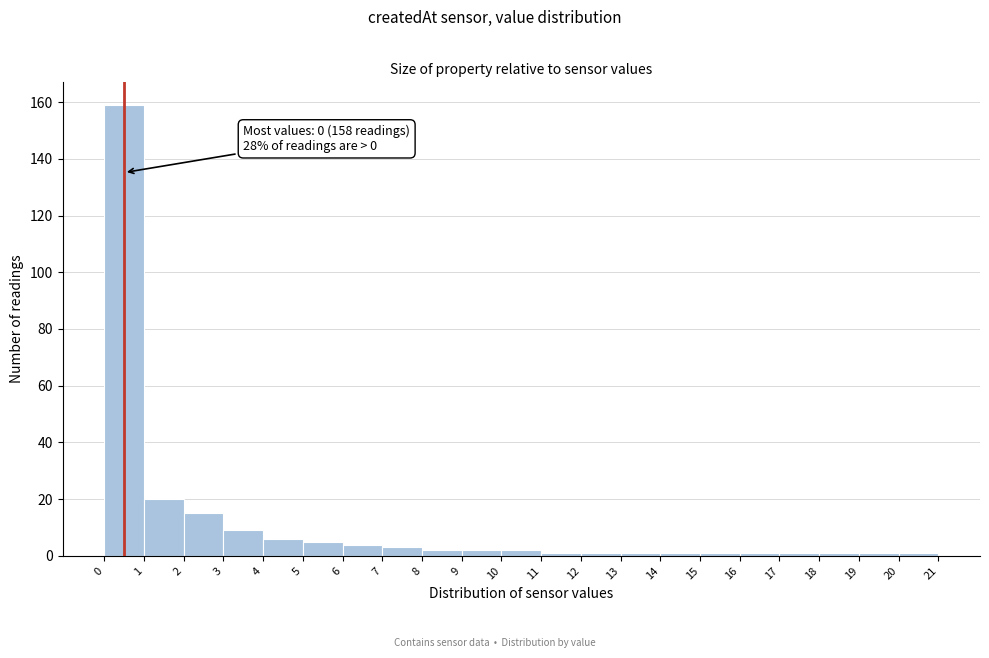

Which range on the x-axis has the tallest bar?

0 to 1